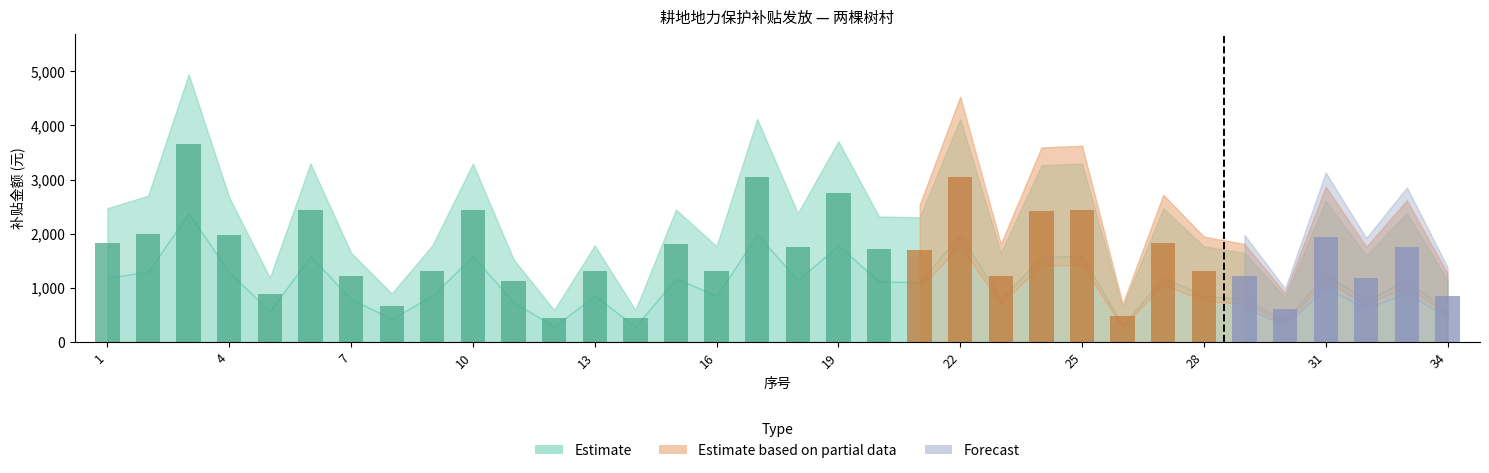

What is the average value?

1654.3